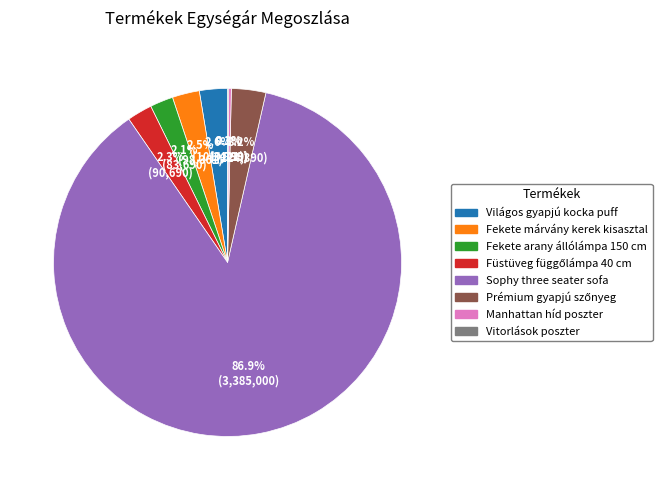

What portion of the pie excludes Fekete arany állólámpa 150 cm?

97.9%